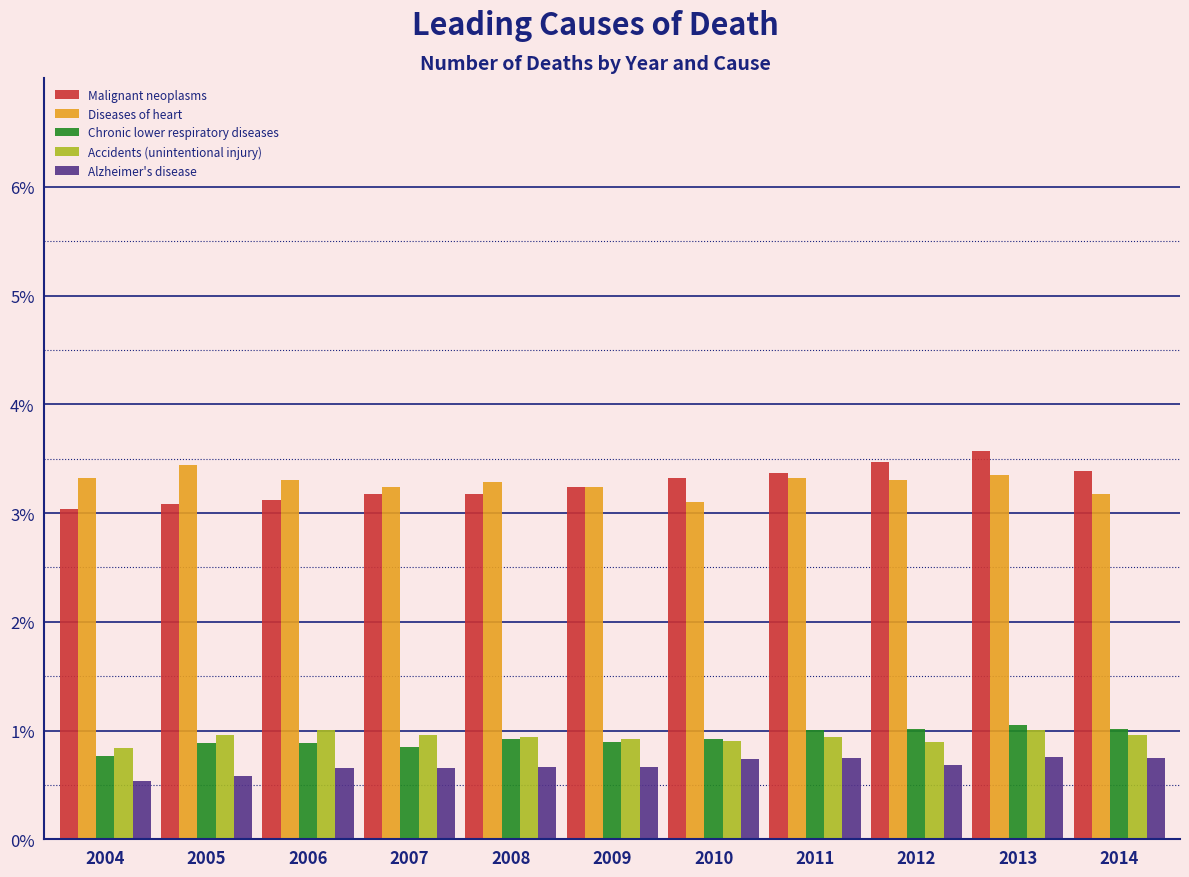

What is the minimum value for Chronic lower respiratory diseases?

0.8